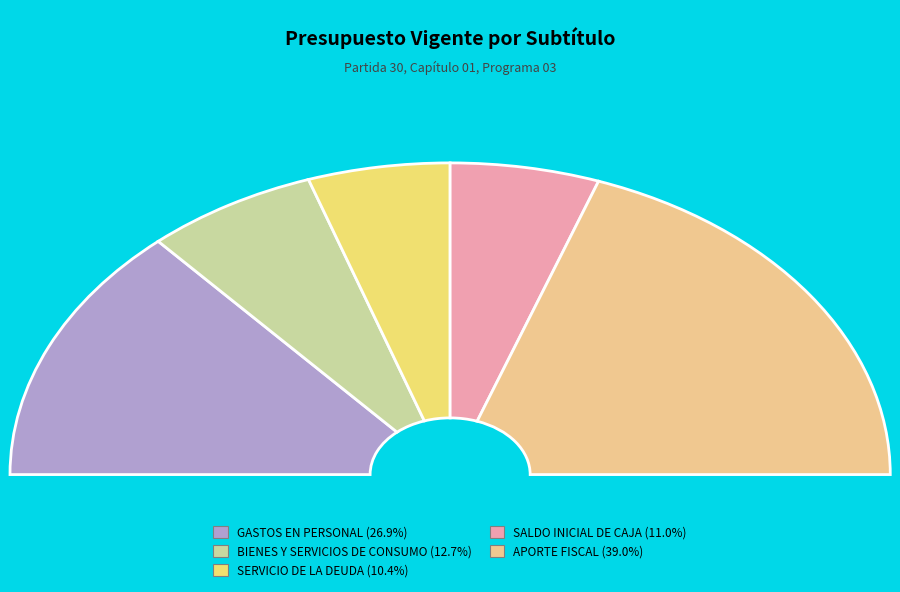

Which slice is the smallest?

SERVICIO DE LA DEUDA